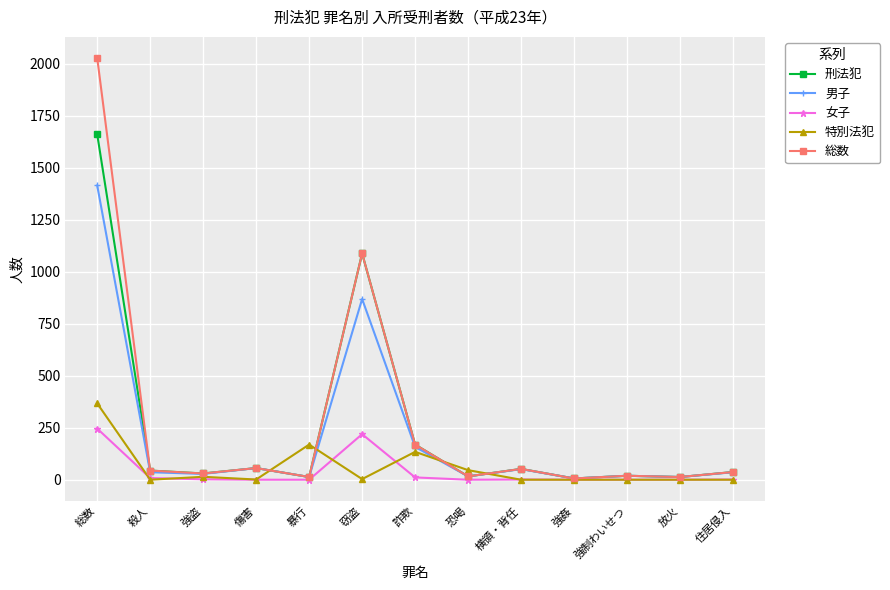

What is the label of the 7th point from the right?

詐欺